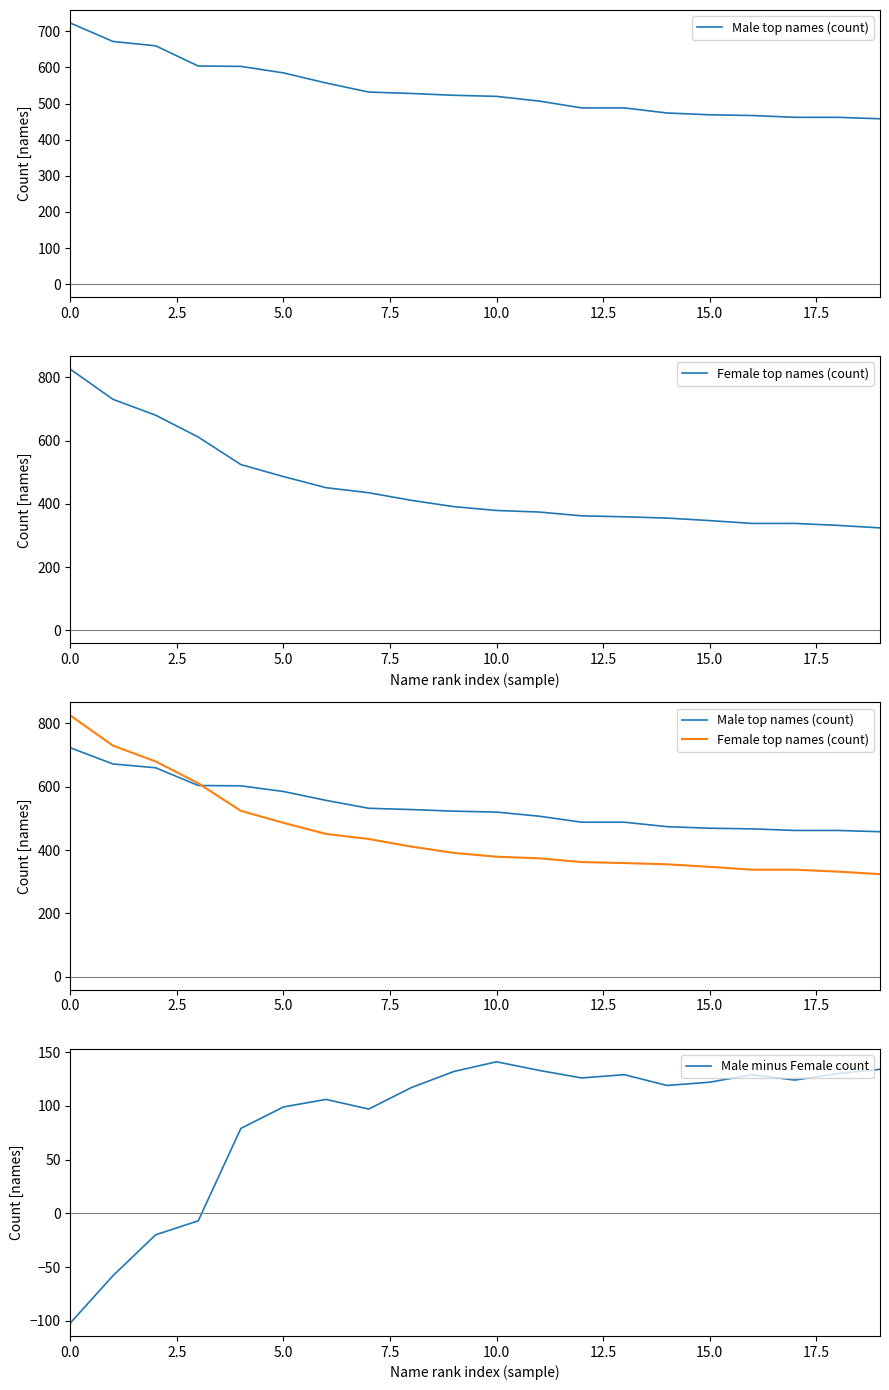

Does the chart have visible grid lines?

No